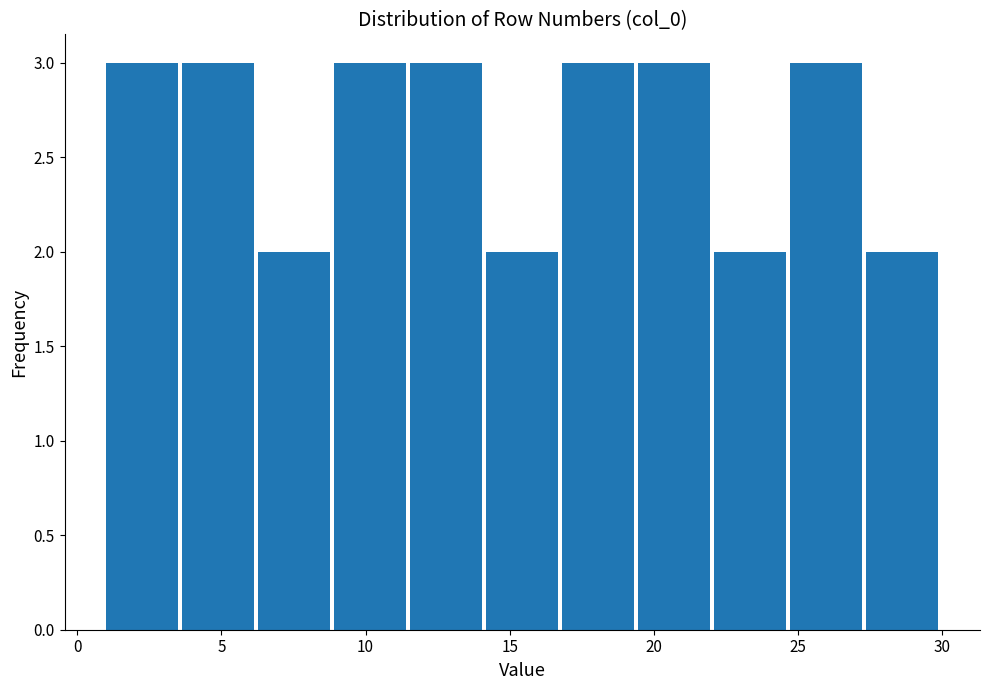

Reading left to right, transcribe this chart: for each bar, give the range it covers on the x-axis and its height. Neither the bar edges nor the heights are printed on the chart, so give them approximately, as read against the axes.

1.0 to 3.5: 3
3.5 to 6.5: 3
6.5 to 9.0: 2
9.0 to 11.5: 3
11.5 to 14.0: 3
14.0 to 17.0: 2
17.0 to 19.5: 3
19.5 to 22.0: 3
22.0 to 24.5: 2
24.5 to 27.5: 3
27.5 to 30.0: 2